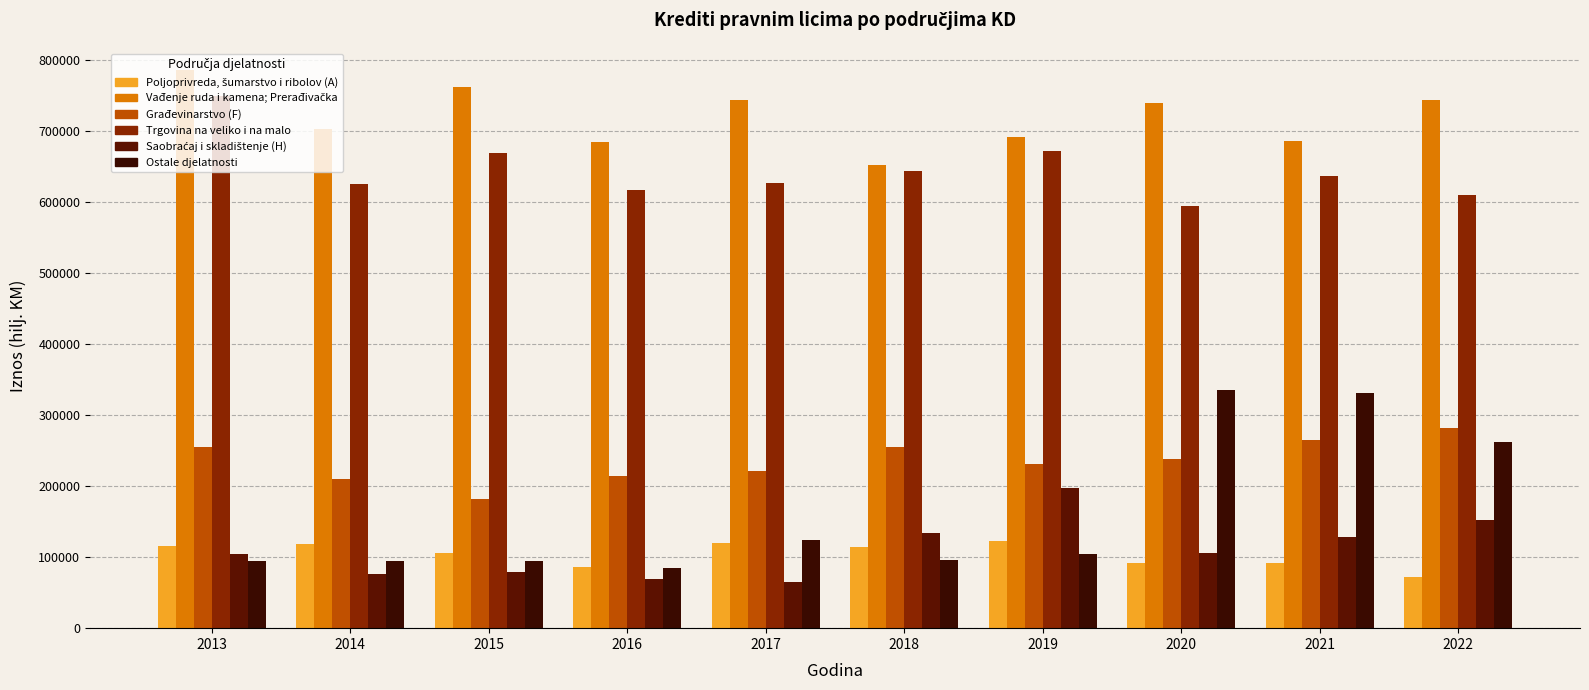

Which series has the largest range (max minus min)?

Ostale djelatnosti